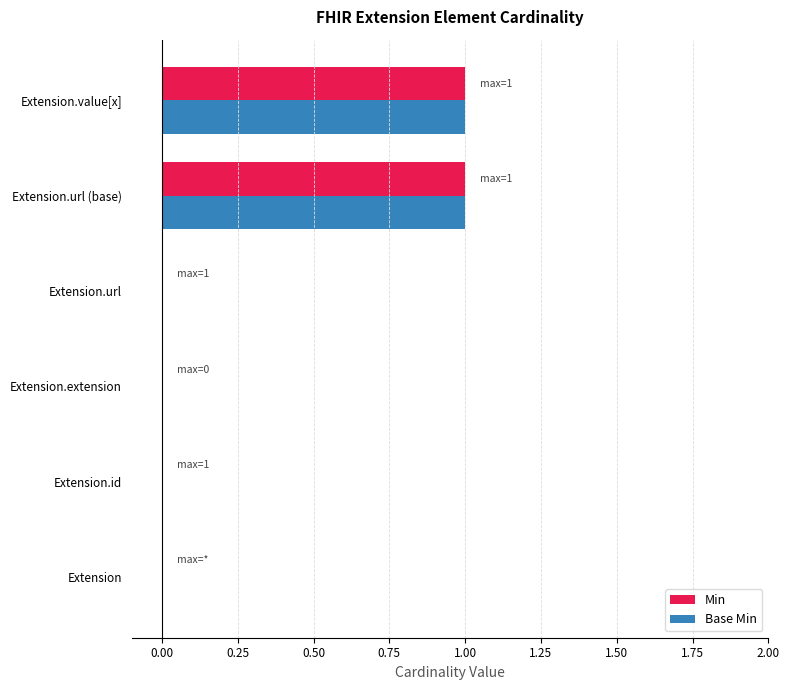

The Base Min series shows 1 at Extension.url (base). True or false?

True